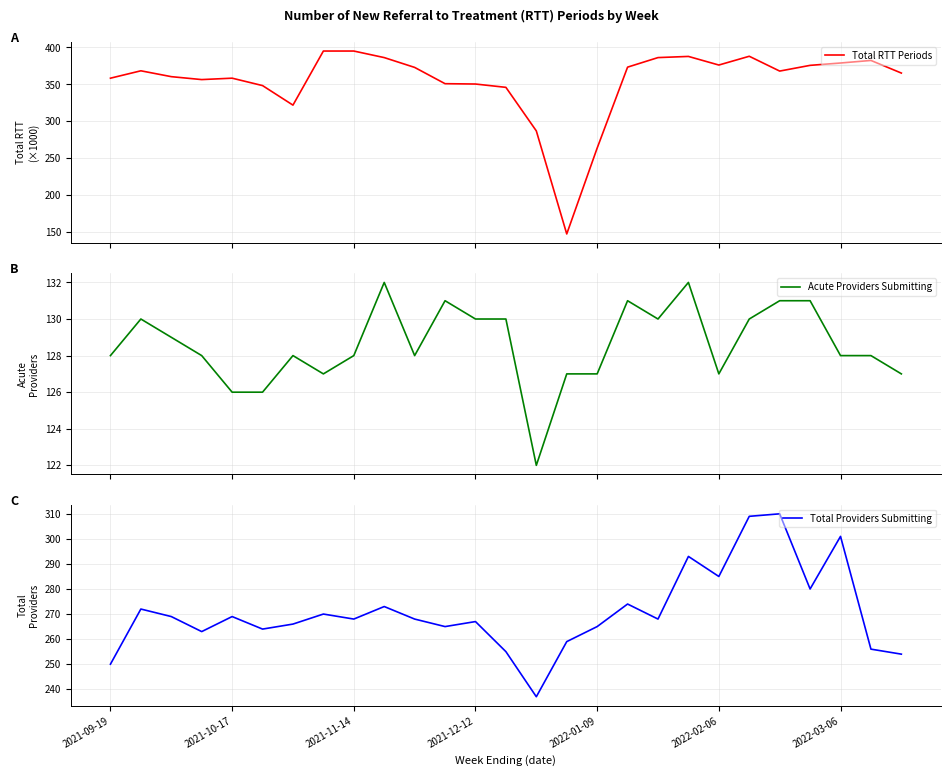

The Total Providers Submitting series shows 405.8 at 18. True or false?

False